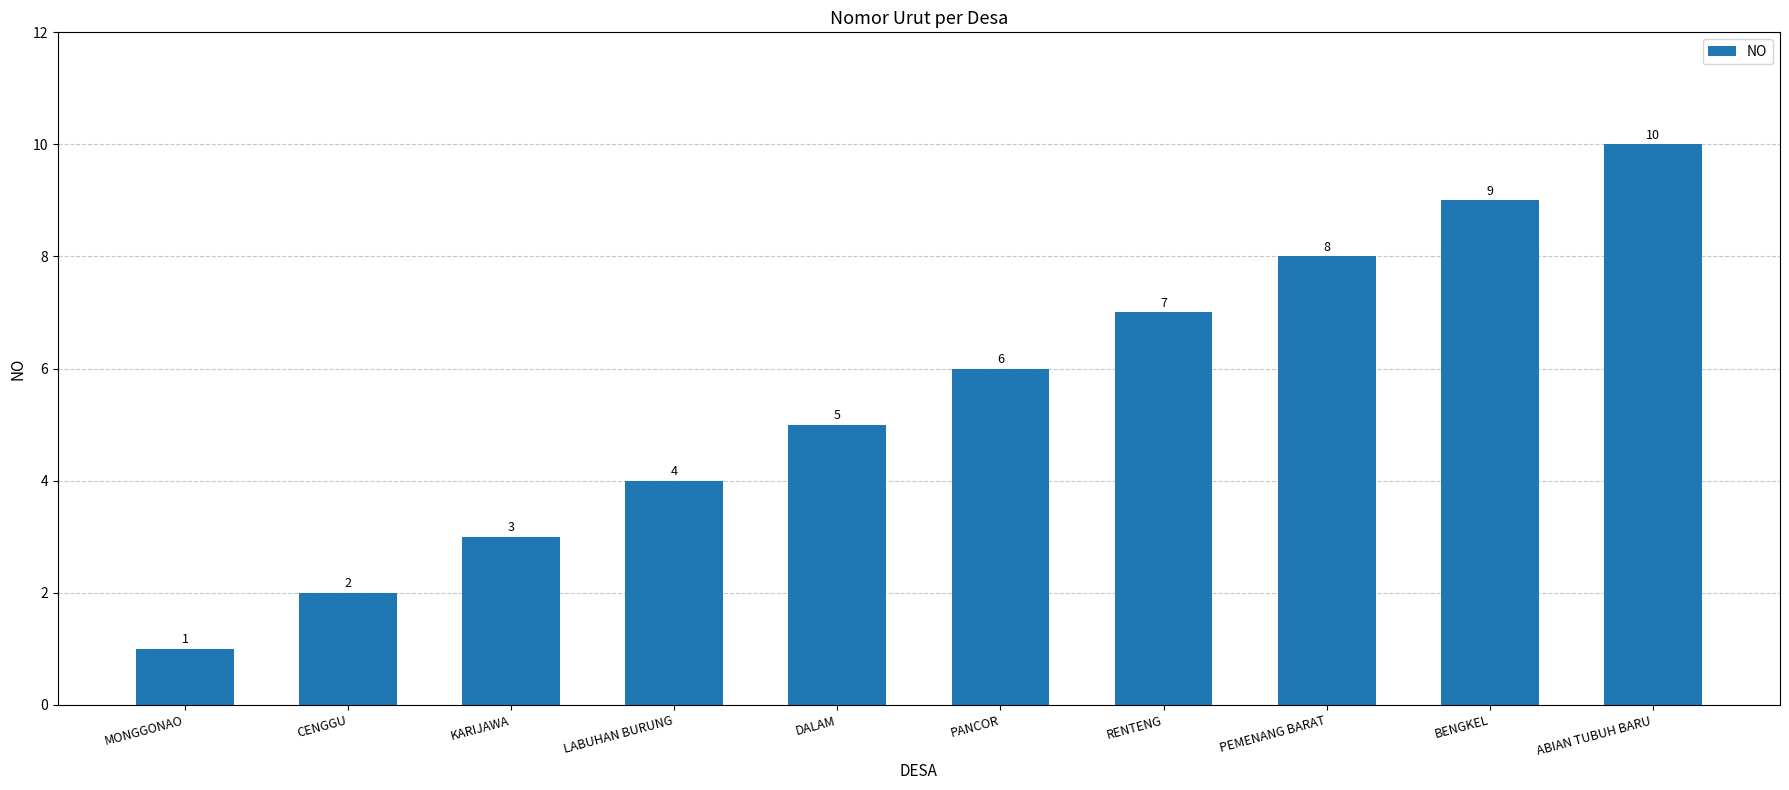

How many data points are less than 6?

5